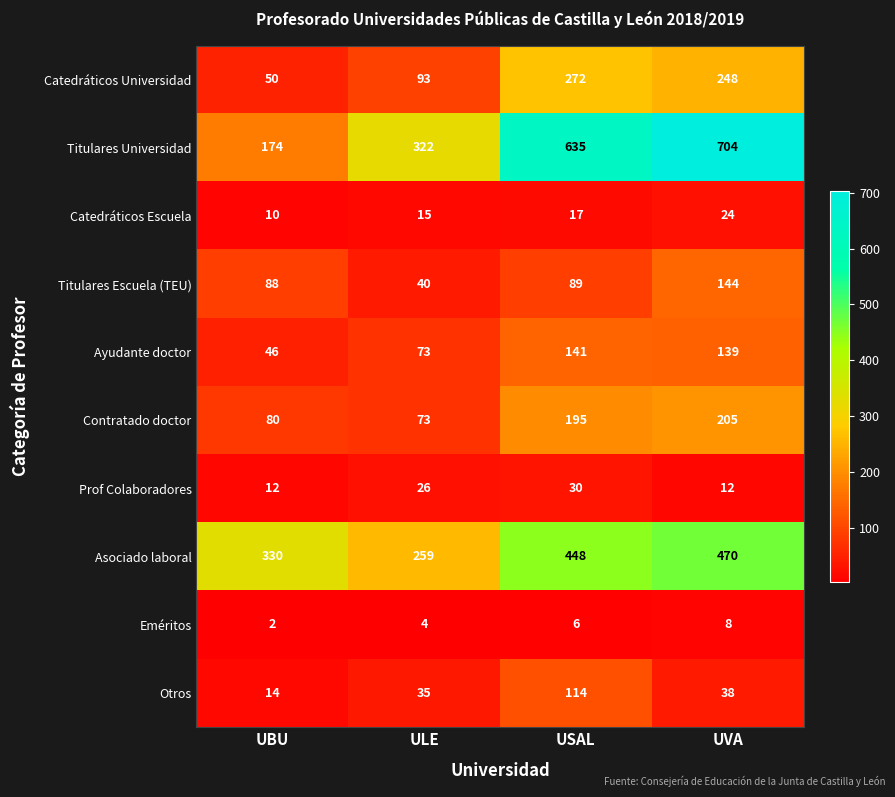

How many data points does each series have?

4